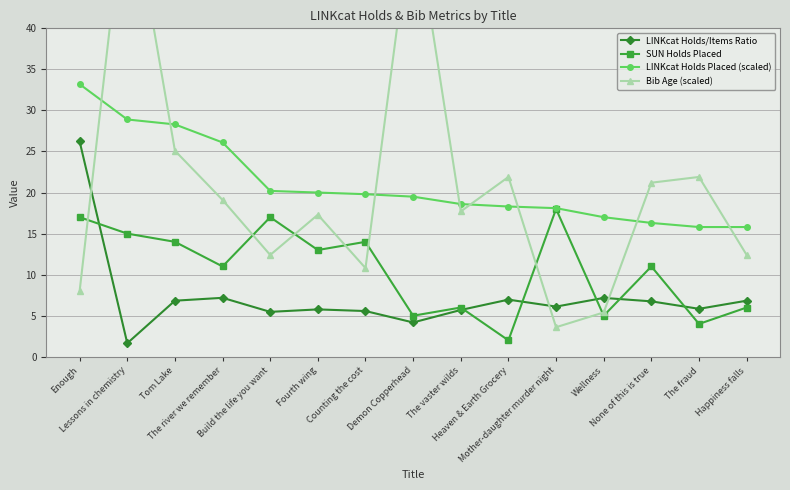

List the labels in order of SUN Holds Placed value, smallest first.

Heaven & Earth Grocery, The fraud, Demon Copperhead, Wellness, The vaster wilds, Happiness falls, The river we remember, None of this is true, Fourth wing, Tom Lake, Counting the cost, Lessons in chemistry, Enough, Build the life you want, Mother-daughter murder night